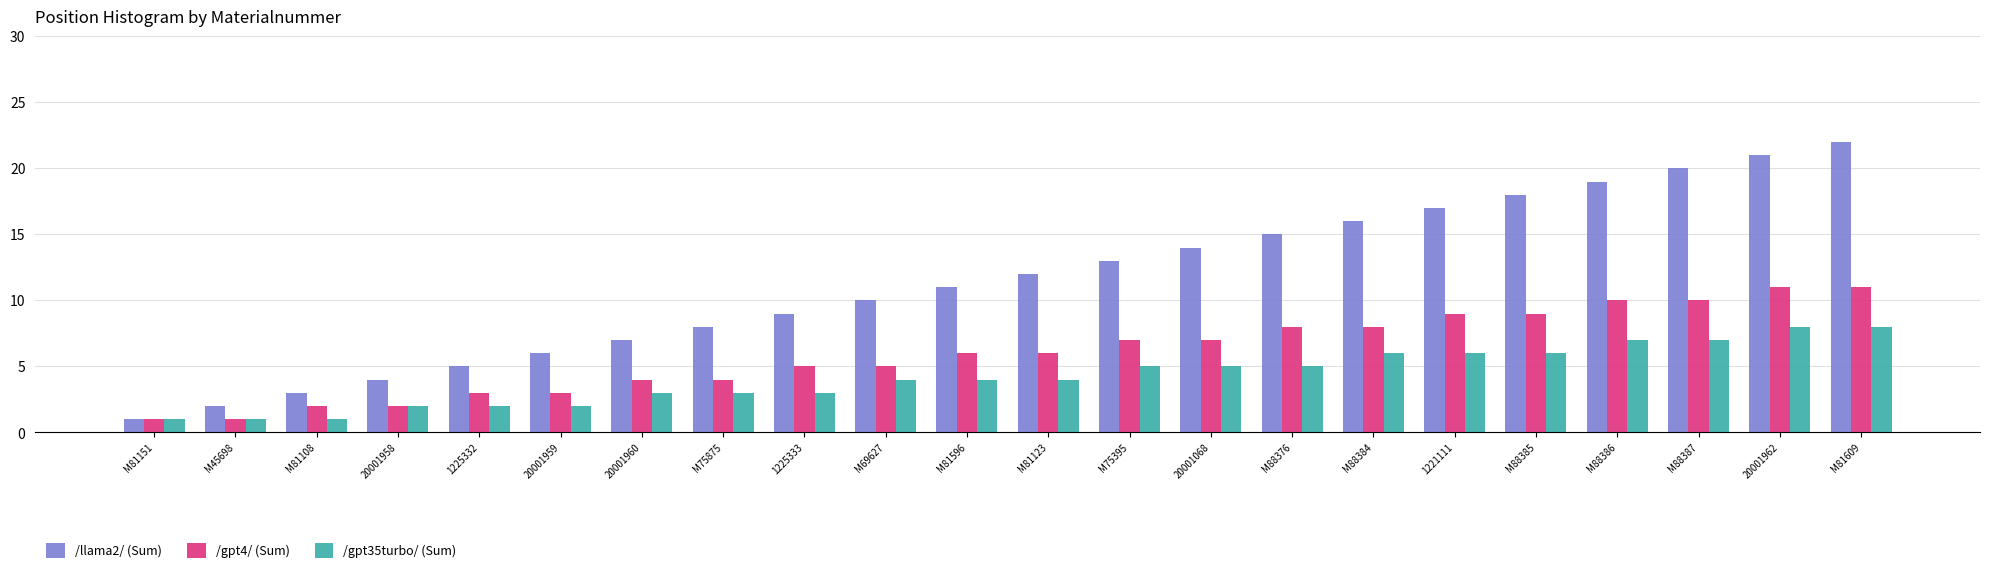

What is the average value of the /gpt35turbo/ (Sum) series?

4